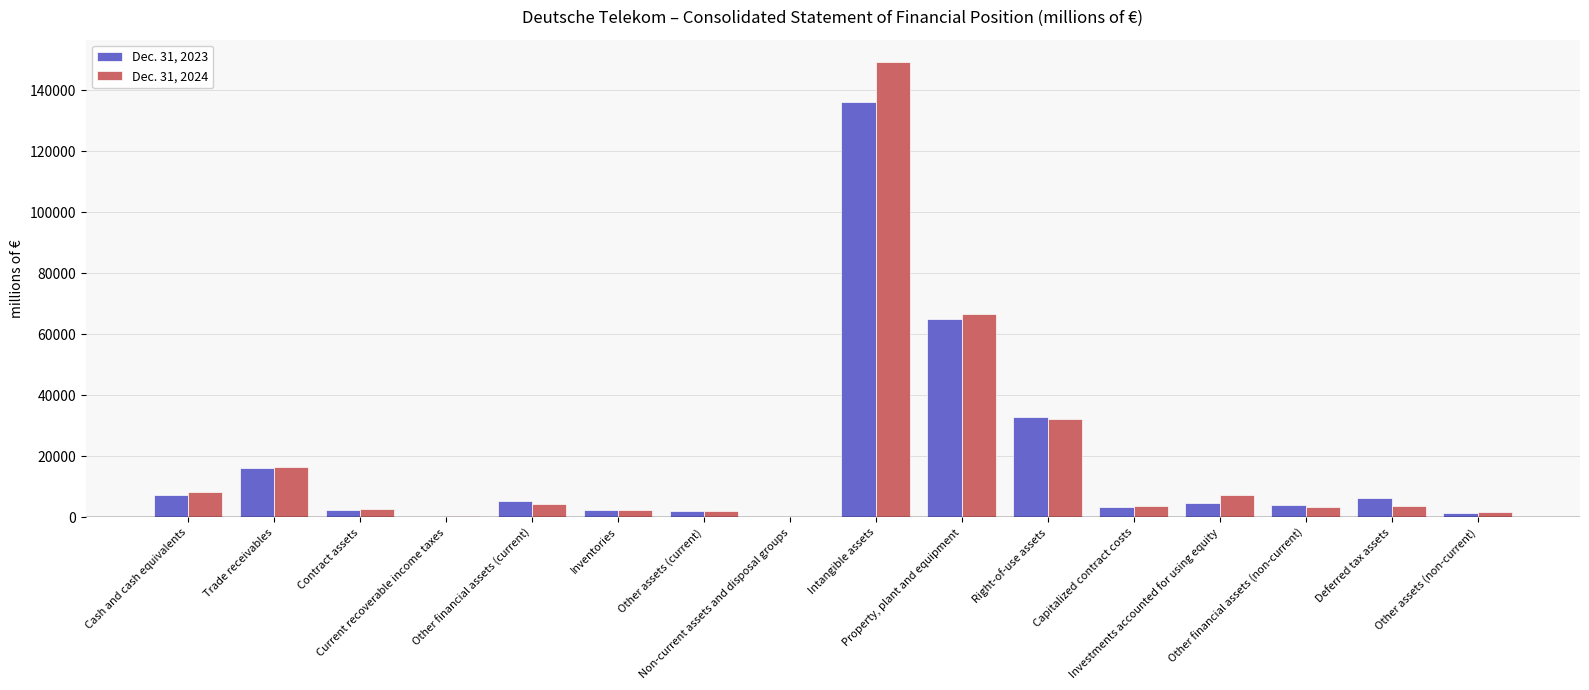

At which label does Dec. 31, 2024 reach its peak?

Intangible assets